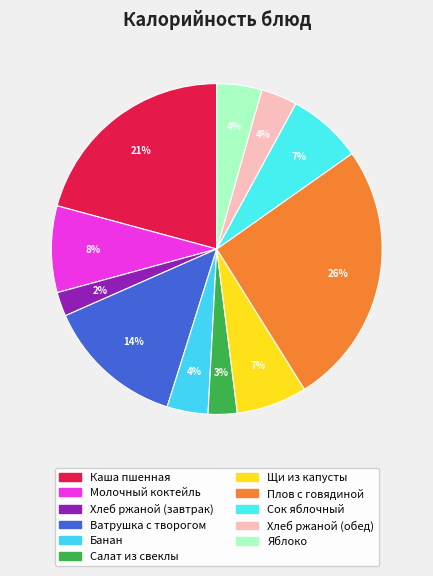

What is the largest slice in the pie chart?

Плов с говядиной